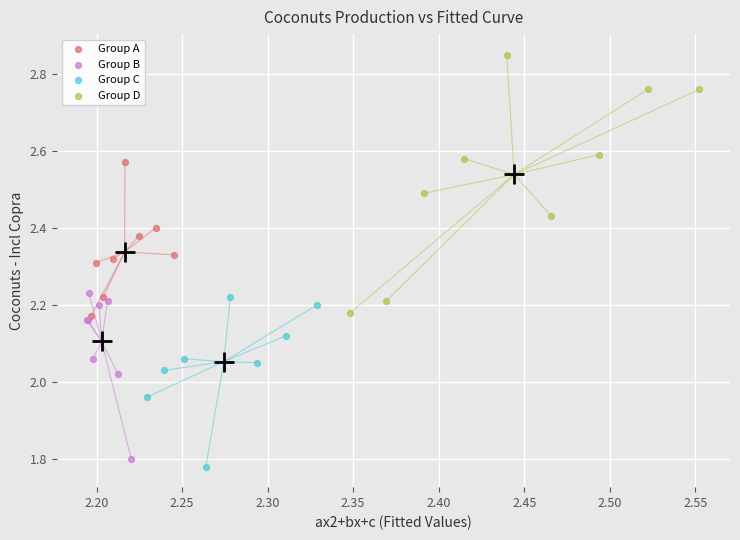

Which series reaches the maximum Y coordinate?

Group D